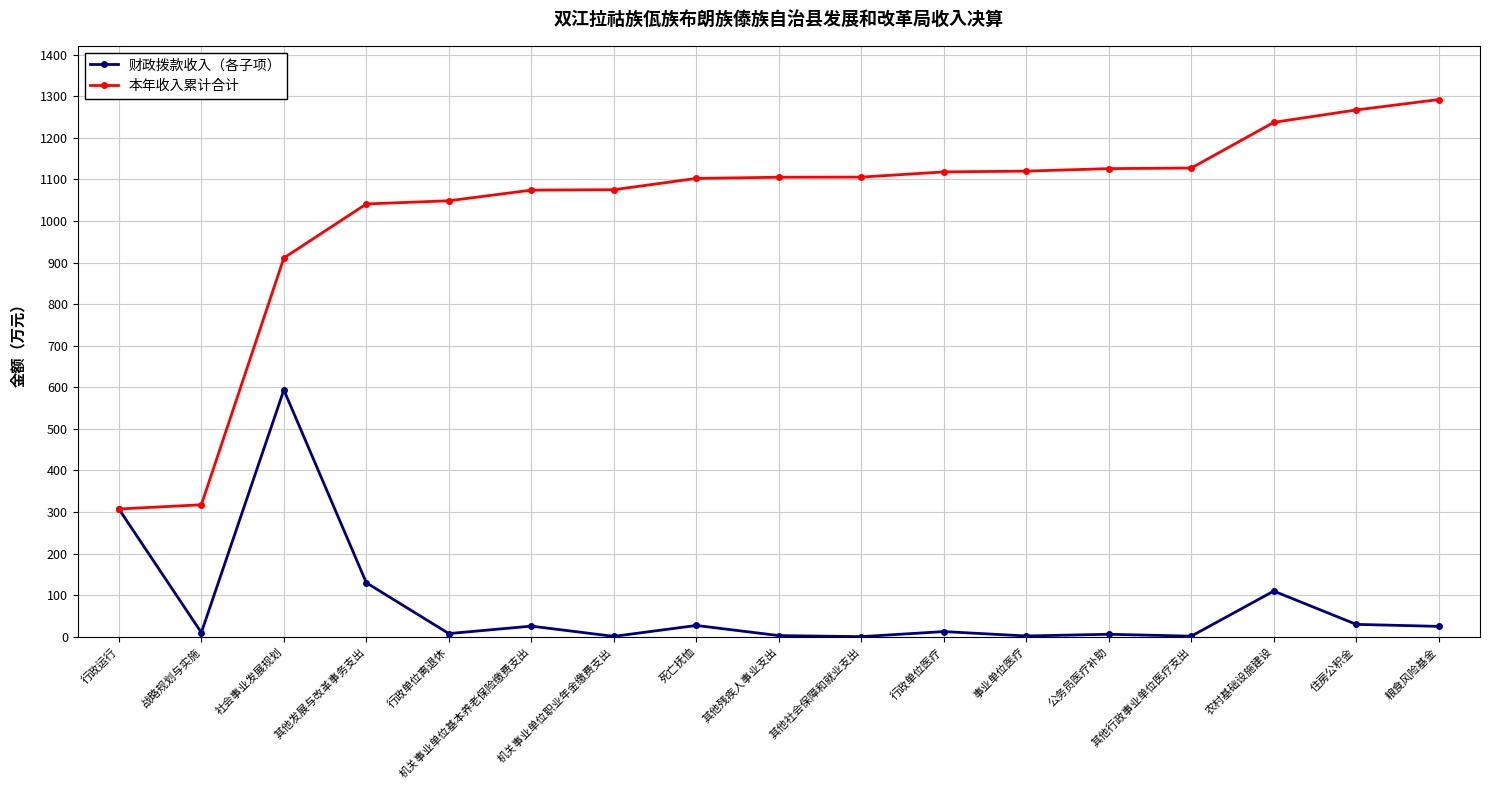

What are all the series names shown in the legend?

财政拨款收入（各子项）, 本年收入累计合计